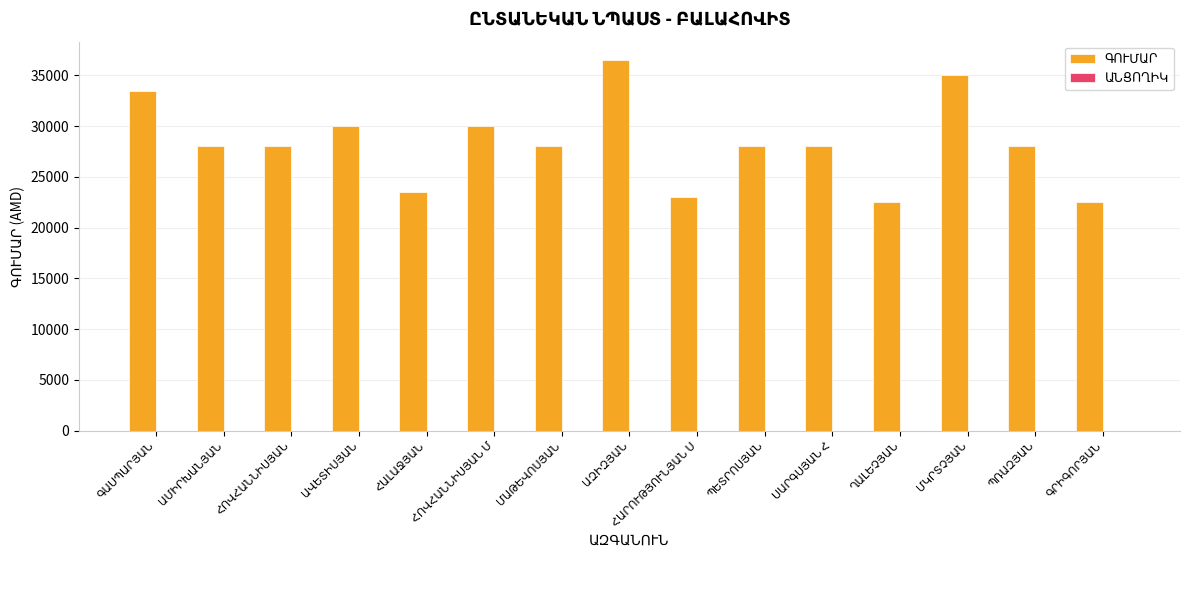

What is the value of the 12th bar from the left?

22500